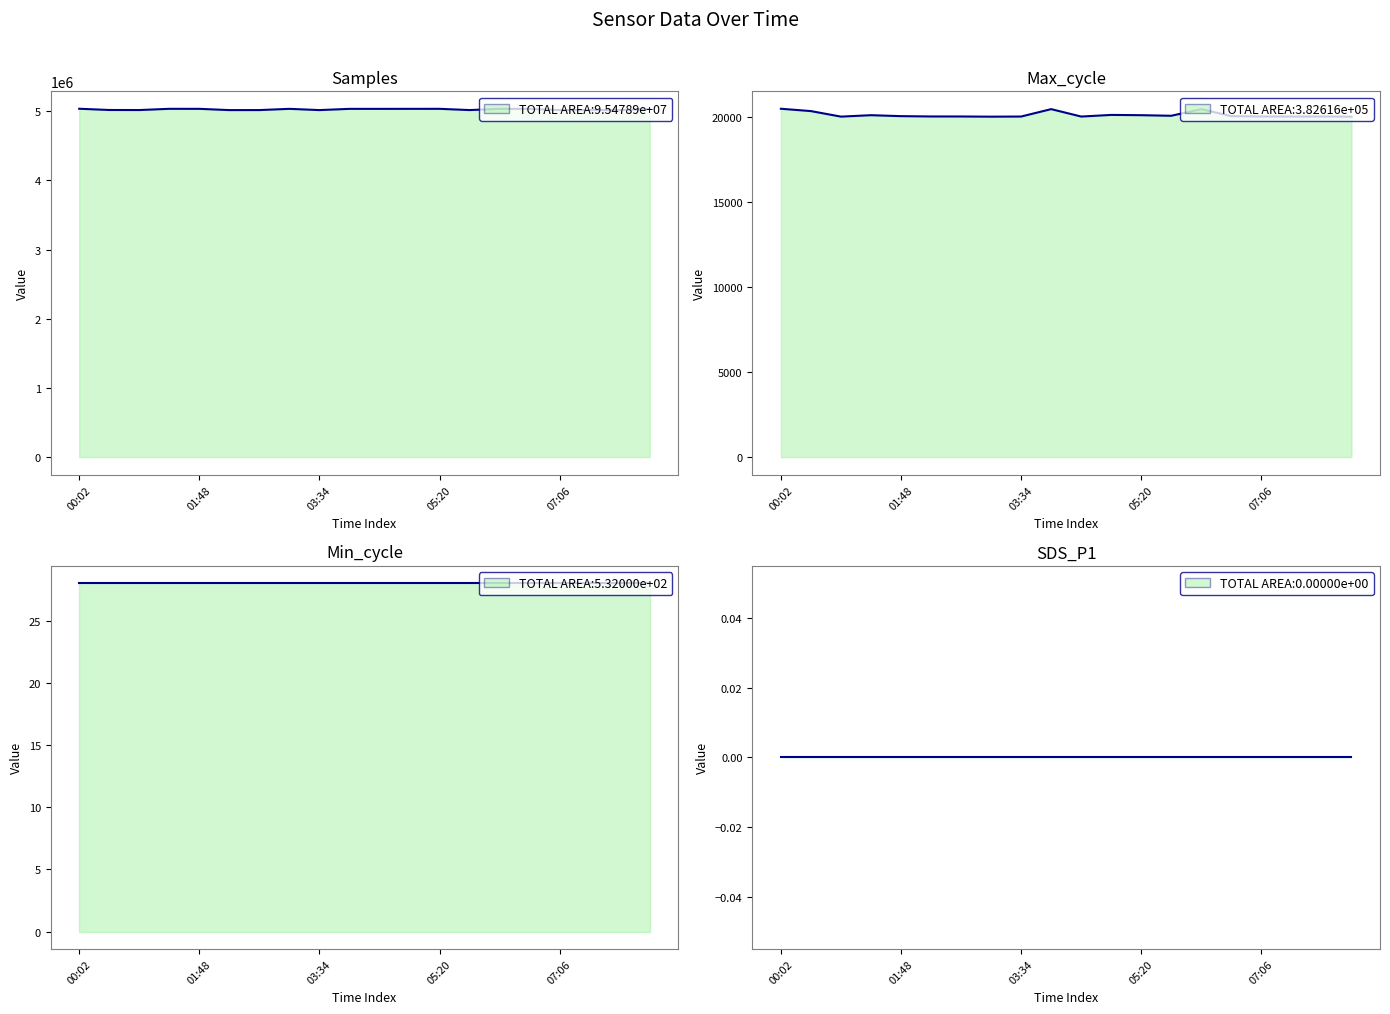

What is the value of the Samples line point at the 8th from the left?

5033557